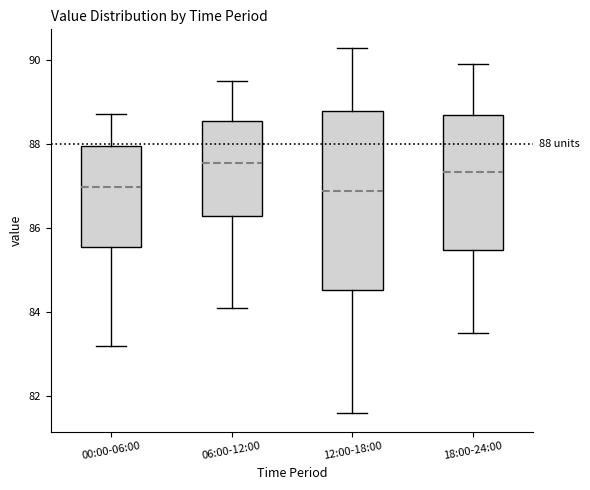

Which box has the highest median line?

06:00-12:00